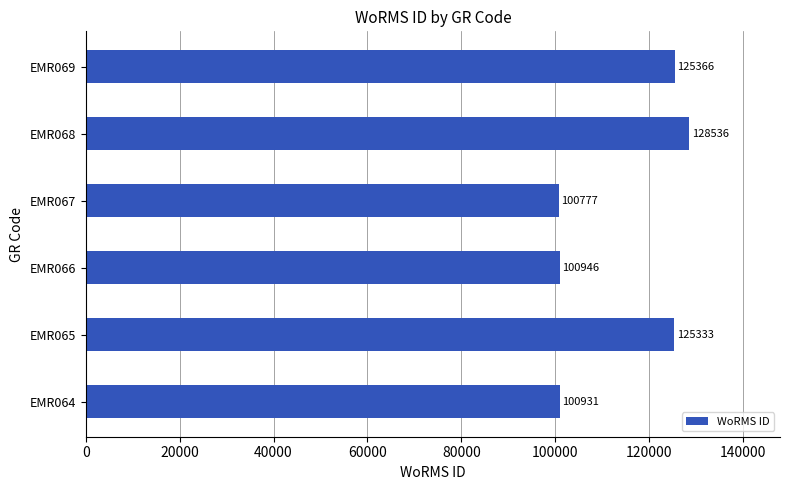

What is the smallest value displayed?

100777